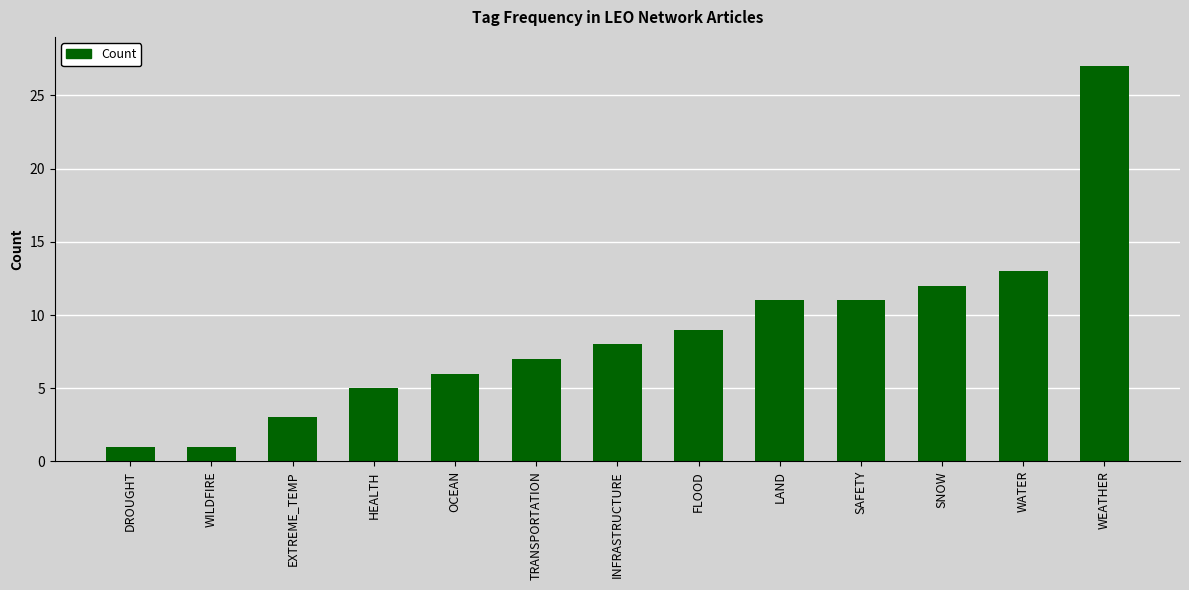

Reading left to right, what are all the values shown in this chart?

1	1	3	5	6	7	8	9	11	11	12	13	27